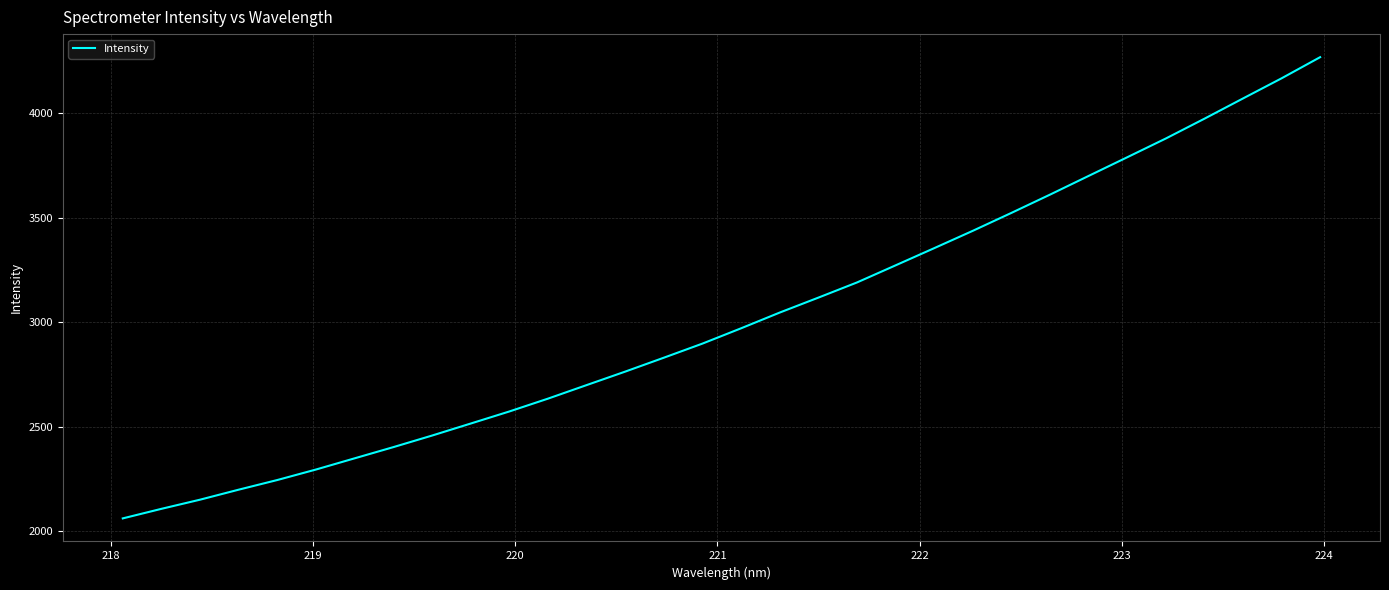

What is the minimum value shown in the chart?

2062.5